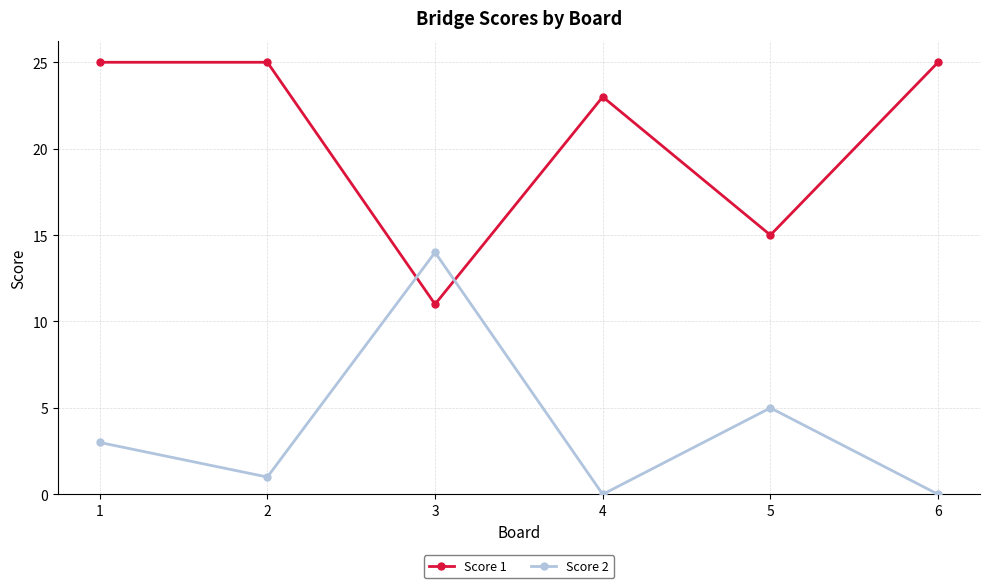

At 3, list the series in order from smallest to largest.

Score 1, Score 2